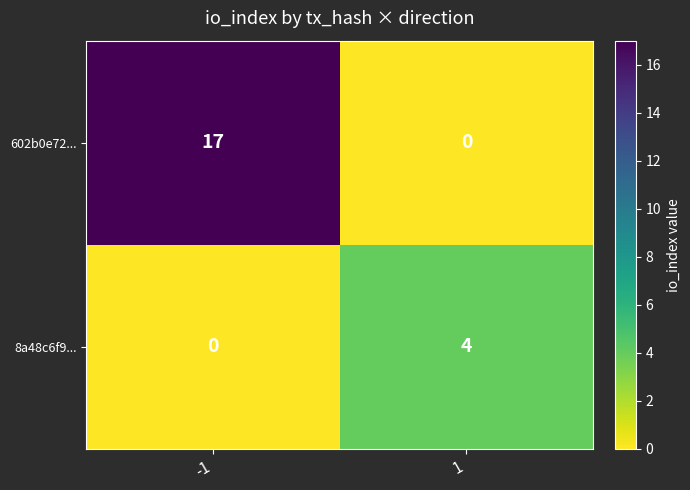

At which category is the sum across all series the highest?

-1